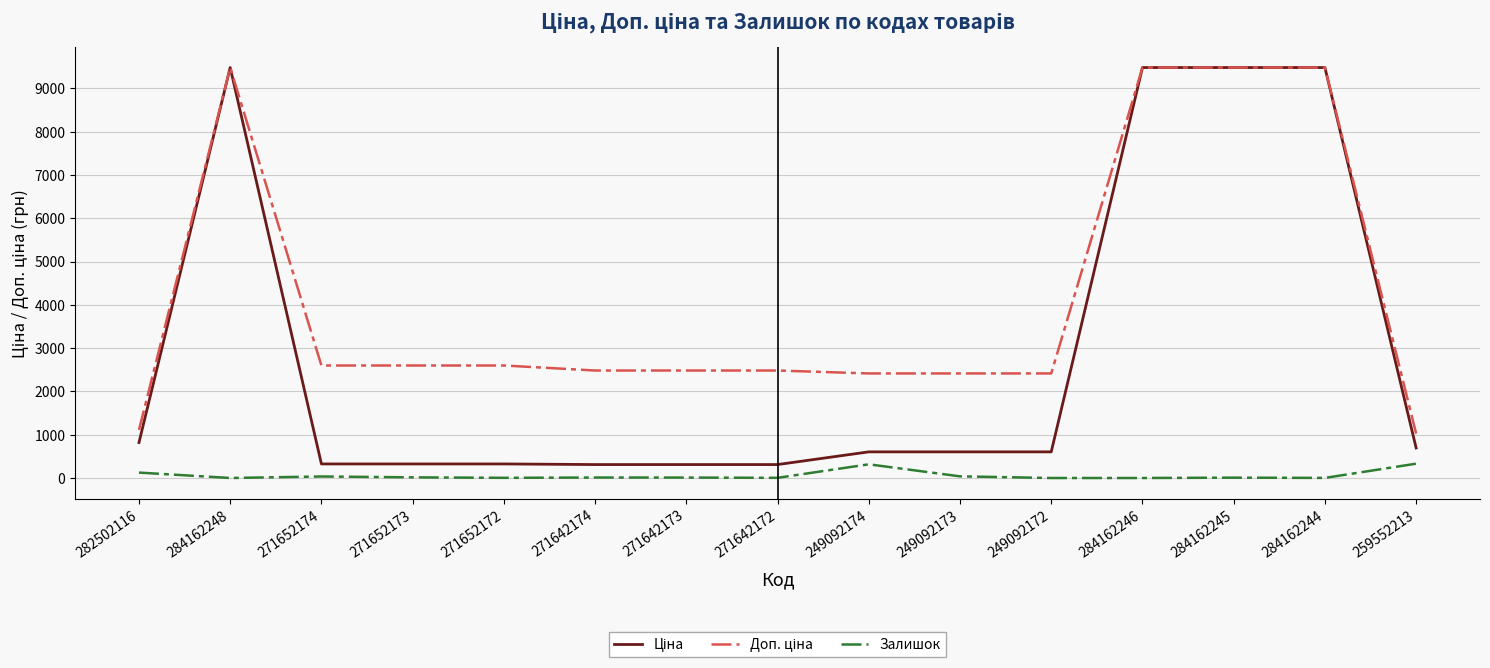

What is the highest value of the Залишок series?

331.0